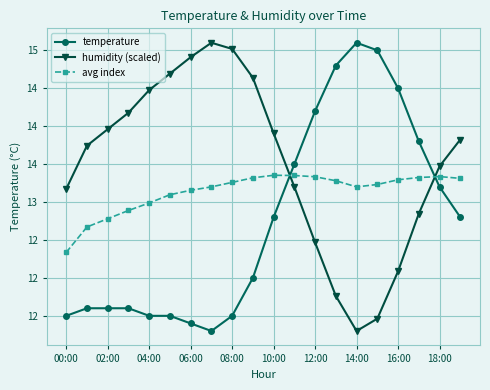

Does the chart have visible grid lines?

Yes